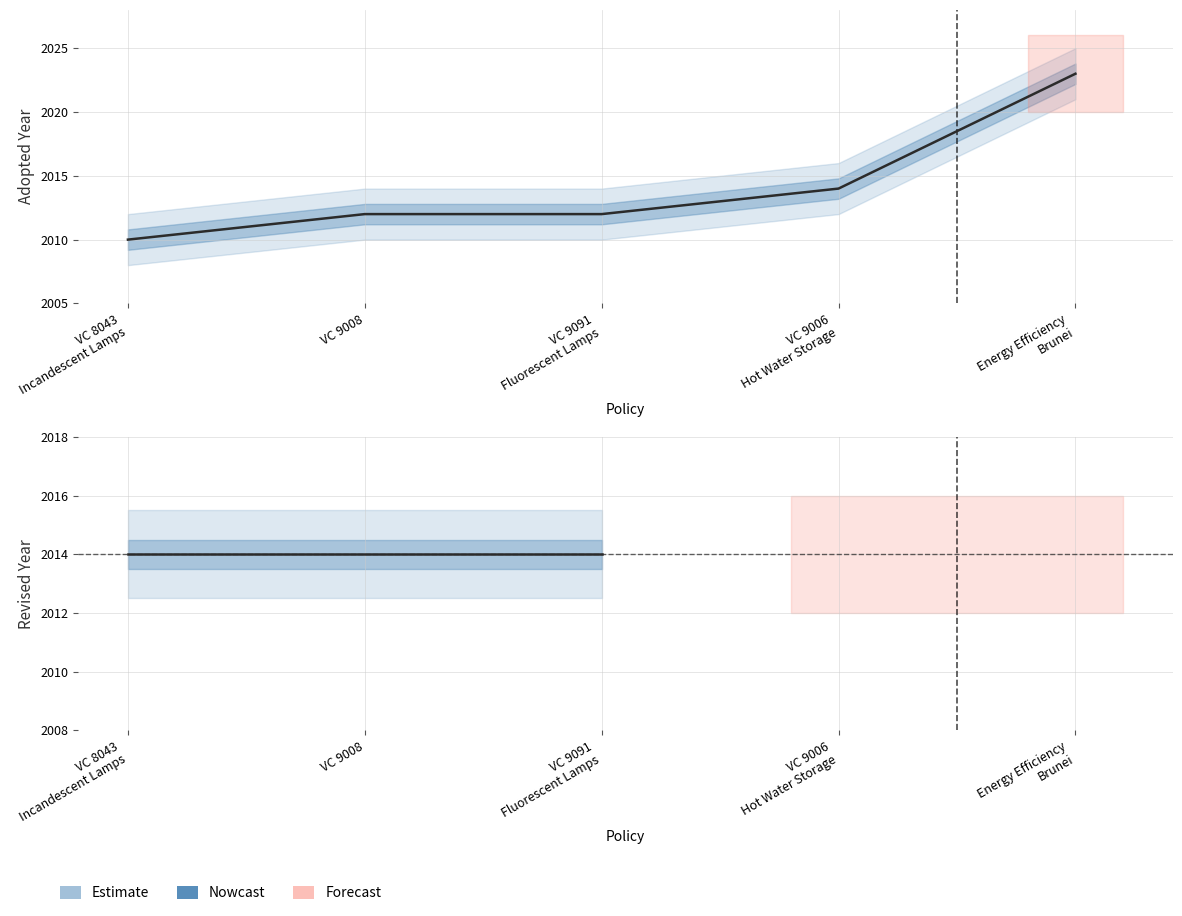

What is the maximum value for Adopted Year?

2023.0